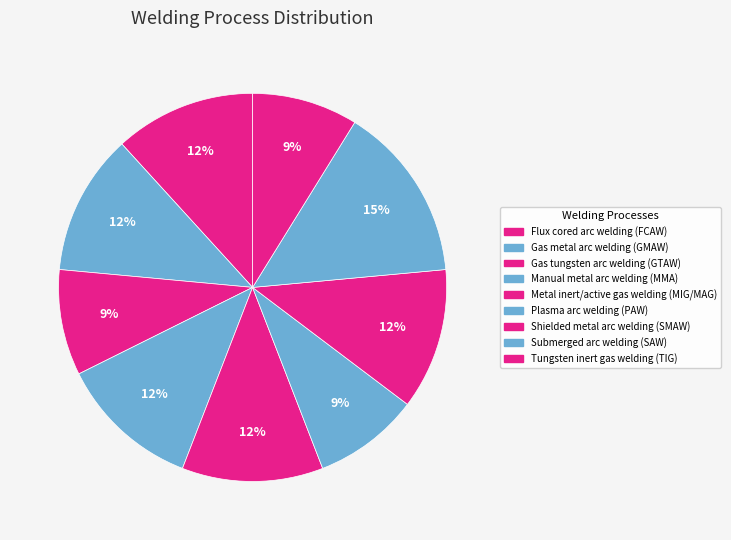

What percentage do Plasma arc welding (PAW) and Manual metal arc welding (MMA) together represent?

20.6%